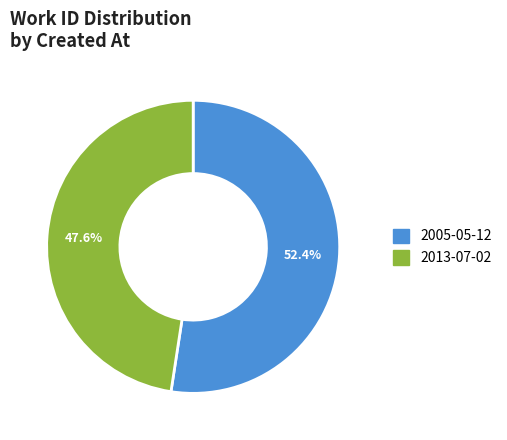

Count the number of slices in the pie.

2